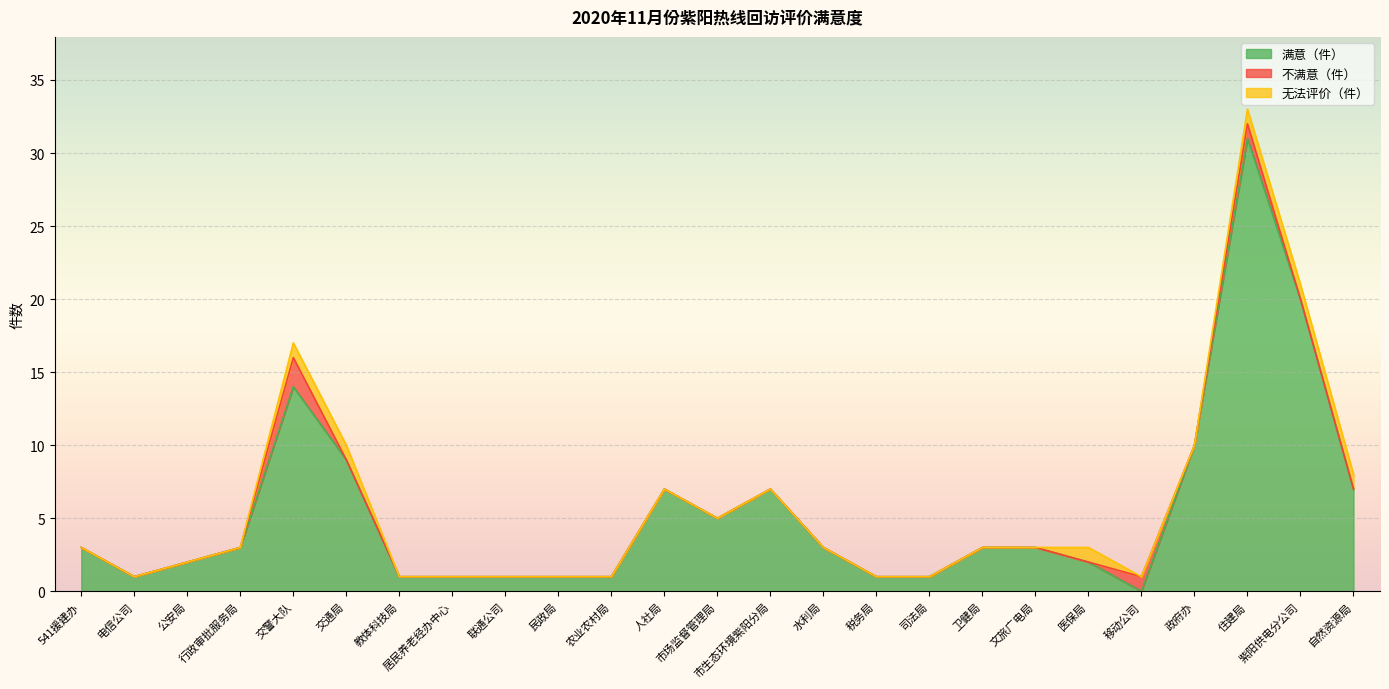

How many intersections are there between 不满意（件） and 无法评价（件）?

2